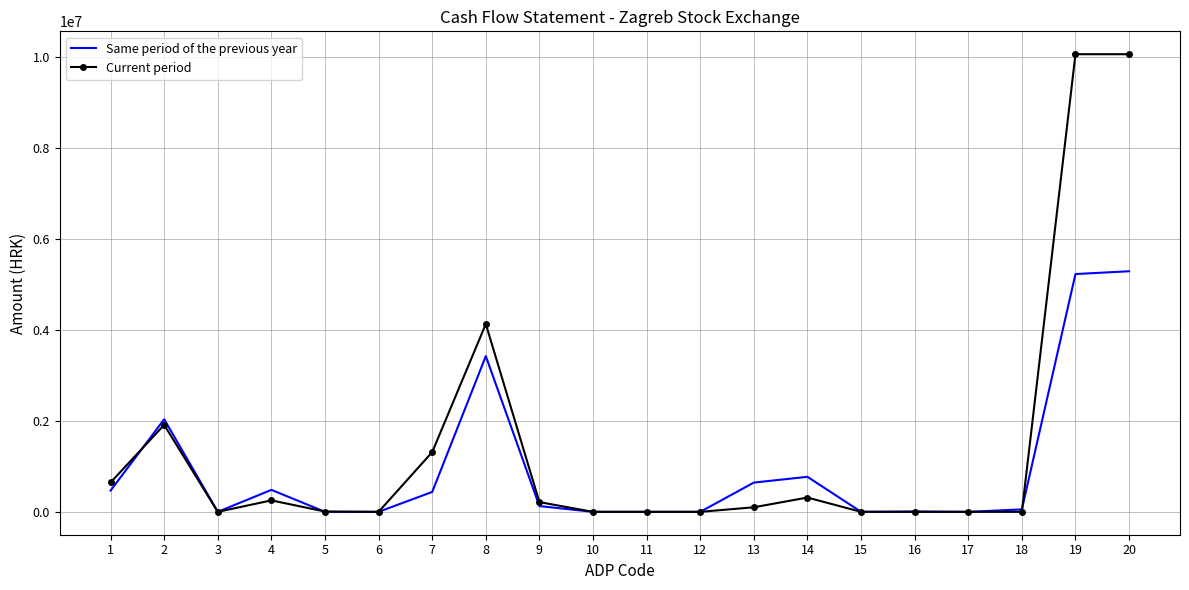

What is the spread (max minus min) of values at 2?

123132